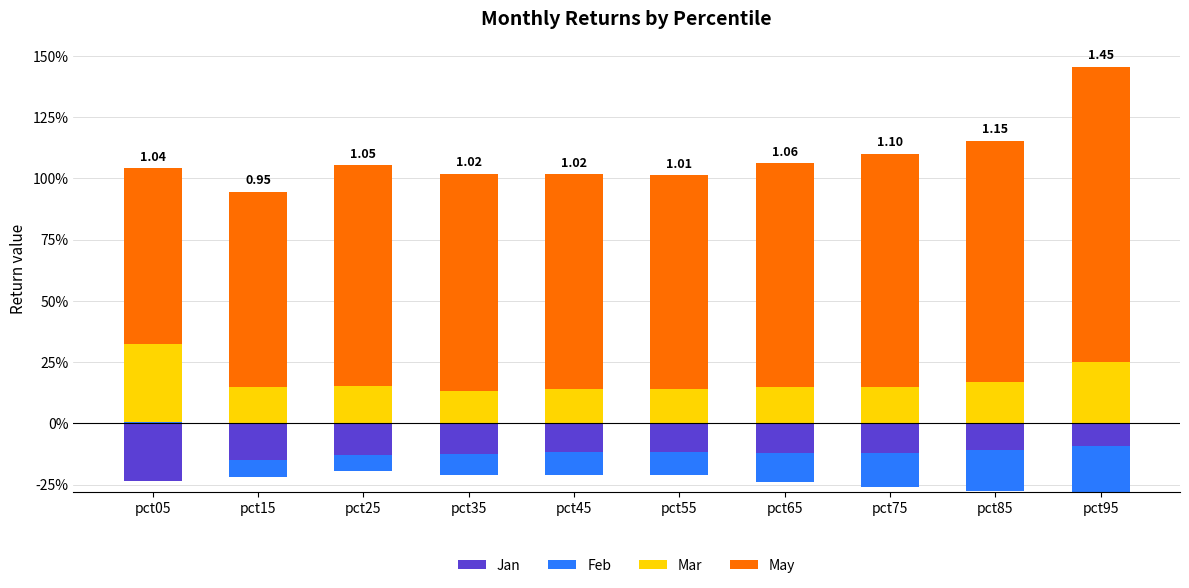

Rank the series by their maximum value, from lowest to highest.

Jan, Feb, Mar, May